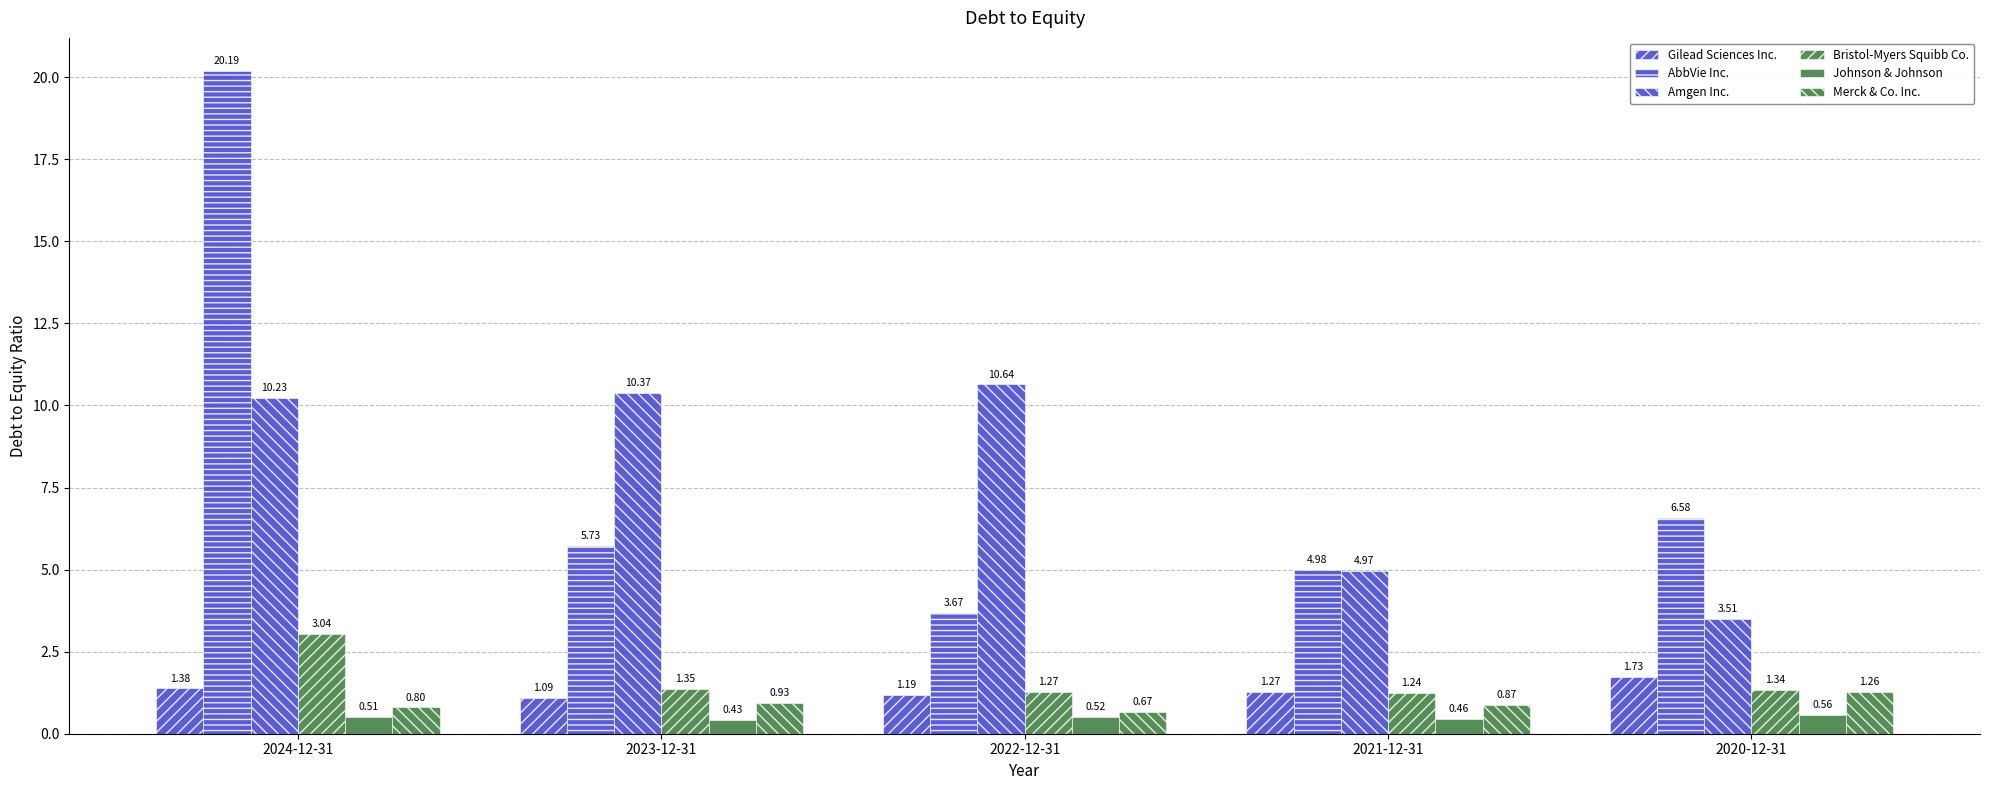

The AbbVie Inc. series shows 20.2 at 2024-12-31. True or false?

True